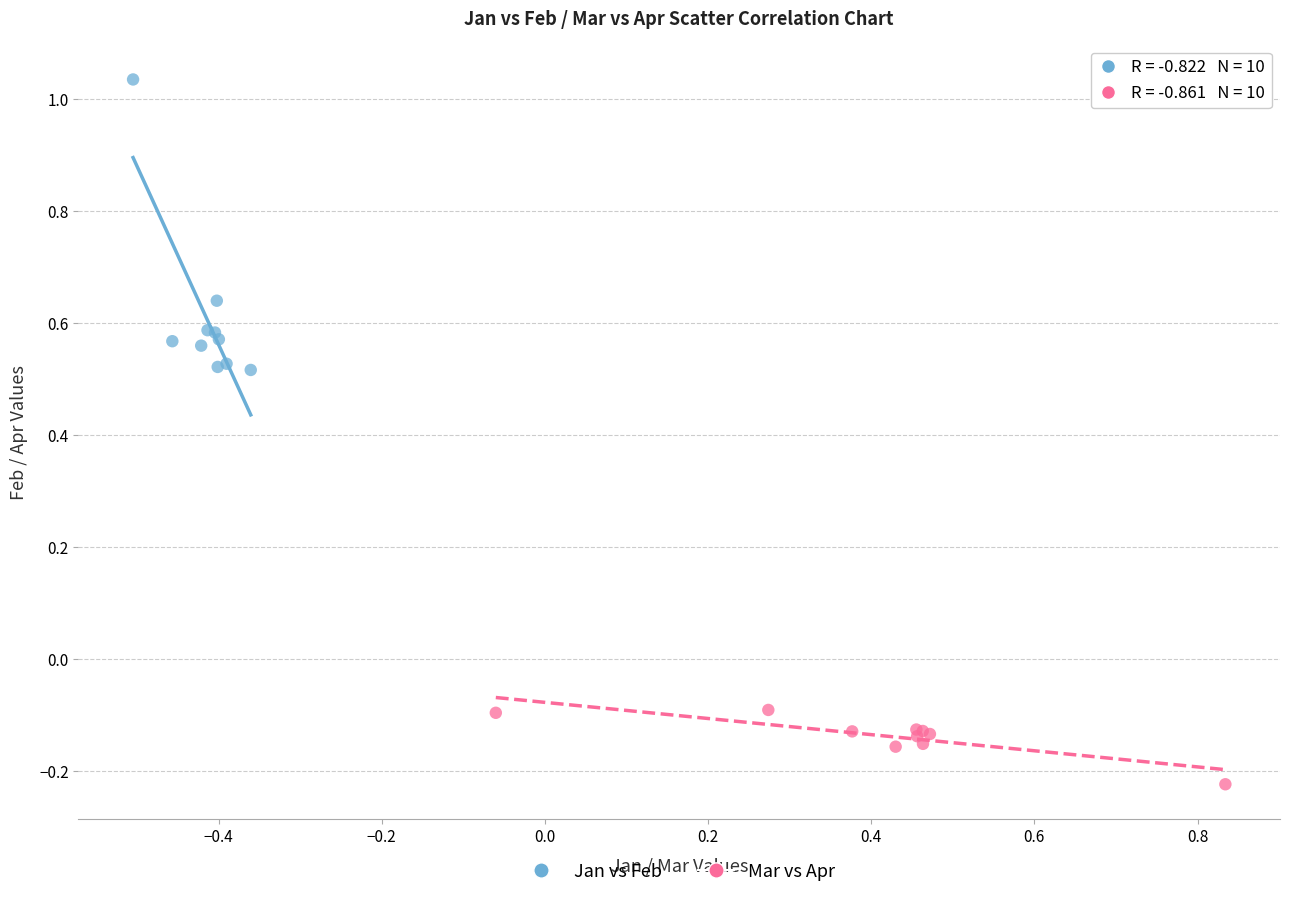

Which series has the largest Y range (max minus min)?

Jan vs Feb